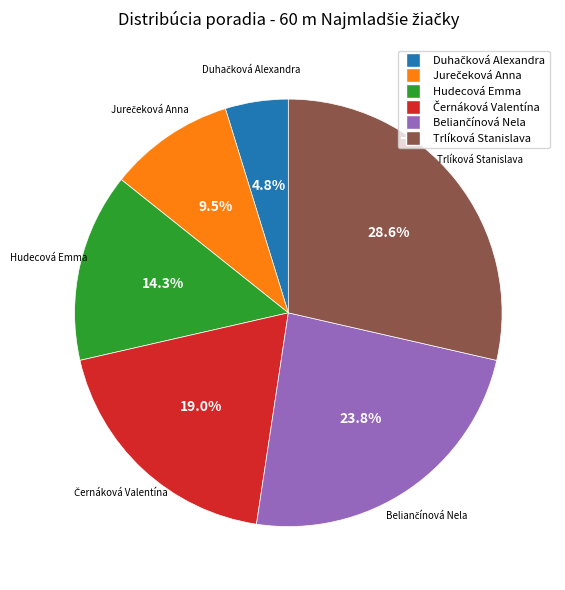

To the nearest percent, what is the average slice percentage?

17%